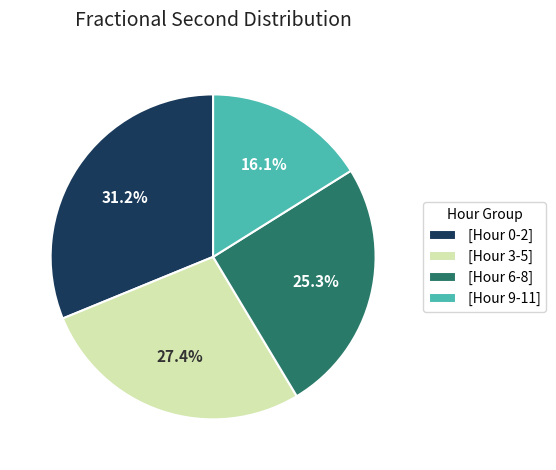

Does [Hour 0-2] represent more than half of the total?

No